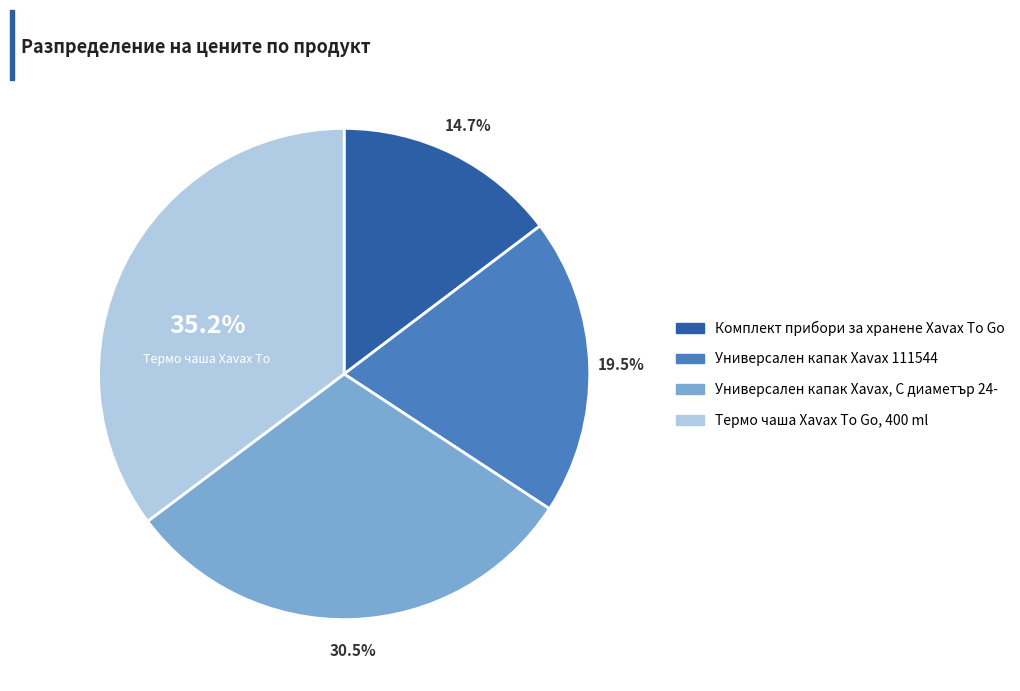

How many slices are in this pie chart?

4